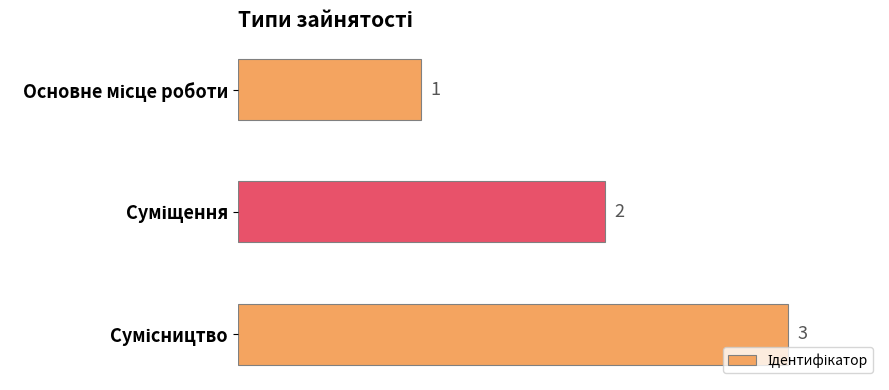

What is the value of the 3rd bar from the top?

3